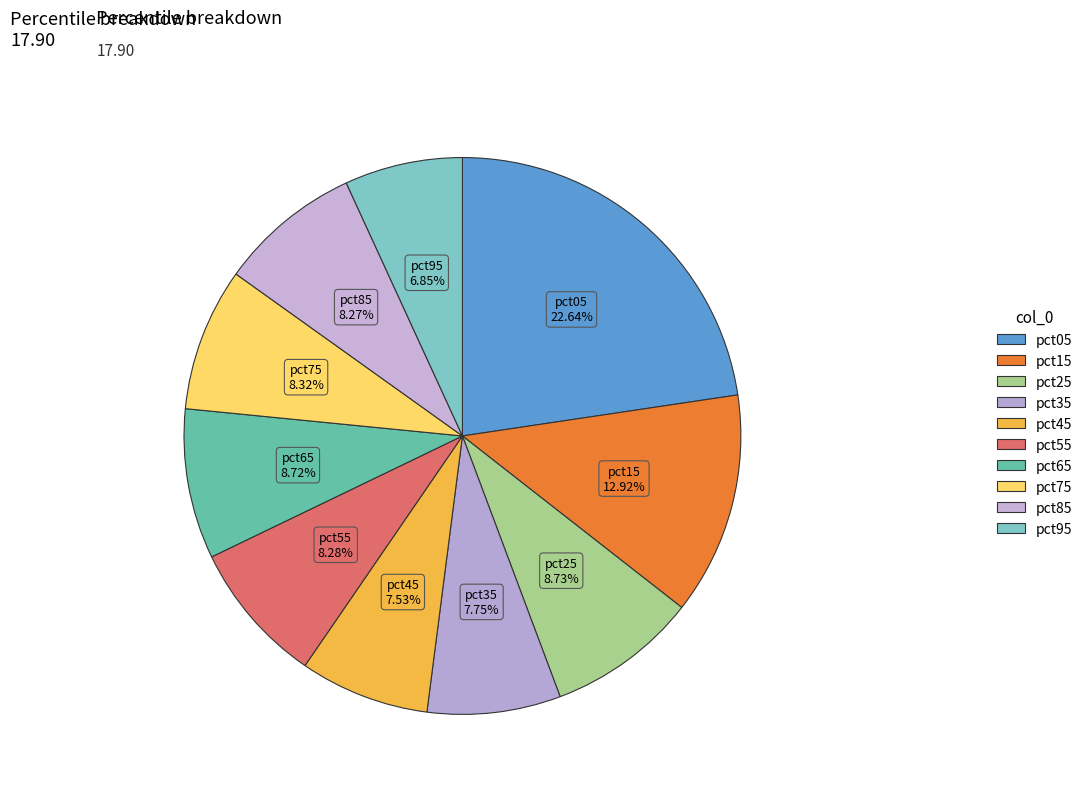

Is the sum of pct05 and pct25 greater than half?

No